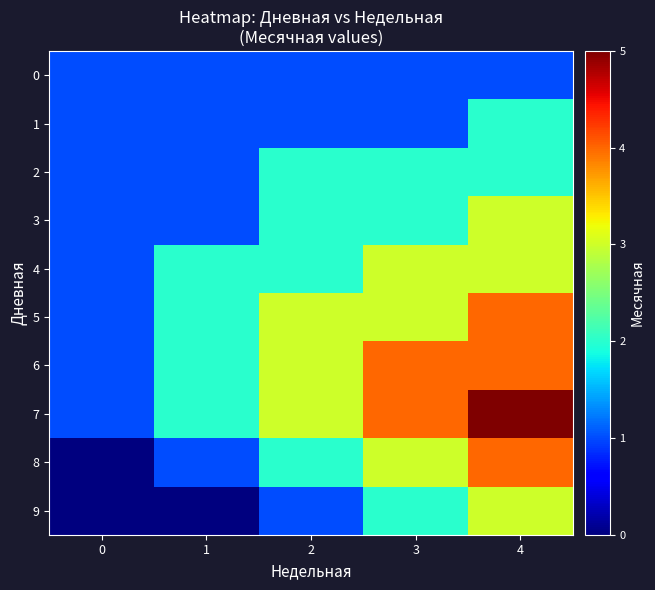

Reading left to right, what are all the values shown in this chart?

0: 0=1	1=1	2=1	3=1	4=1
1: 0=1	1=1	2=1	3=1	4=2
2: 0=1	1=1	2=2	3=2	4=2
3: 0=1	1=1	2=2	3=2	4=3
4: 0=1	1=2	2=2	3=3	4=3
5: 0=1	1=2	2=3	3=3	4=4
6: 0=1	1=2	2=3	3=4	4=4
7: 0=1	1=2	2=3	3=4	4=5
8: 0=0	1=1	2=2	3=3	4=4
9: 0=0	1=0	2=1	3=2	4=3